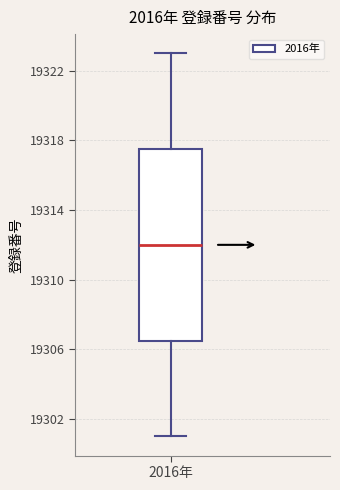

Where does the upper whisker of the box for 2016年 end on the y-axis? The values are not printed on the chart, so give them approximately, as read against the axis.

19323.0